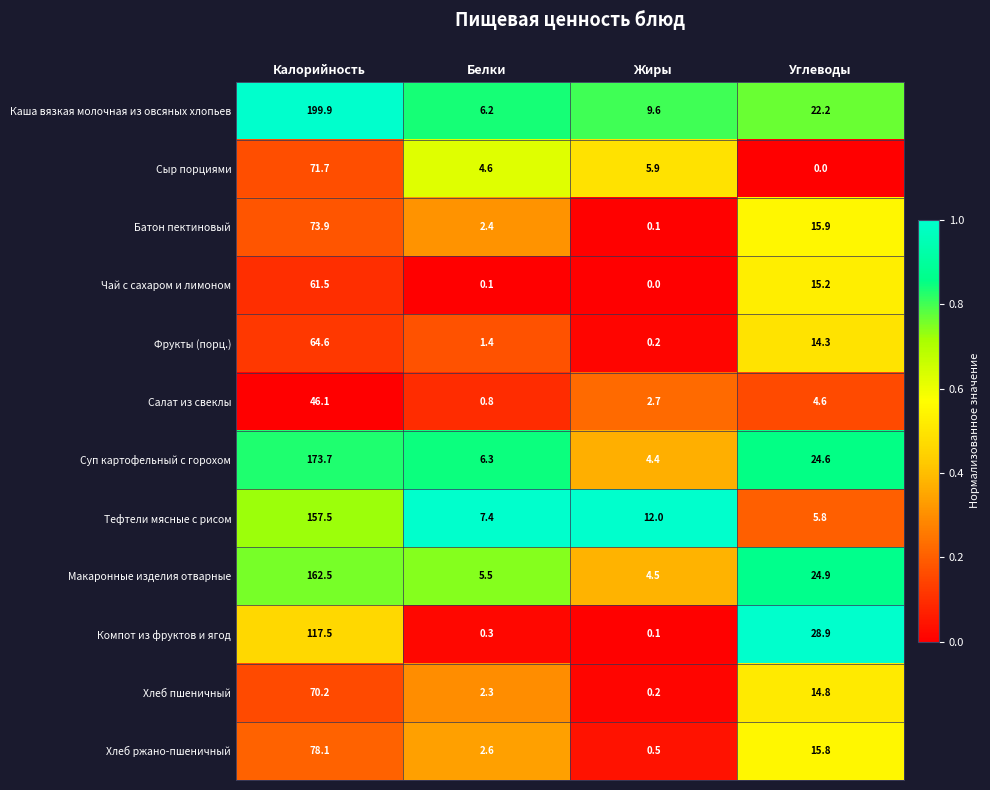

The value of Сыр порциями at Белки is 7.4. True or false?

False